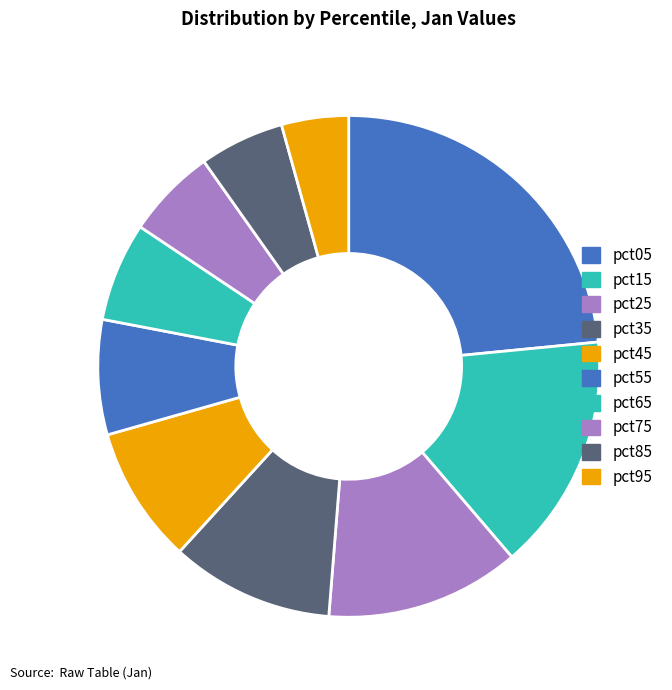

Which slice is the largest?

pct05